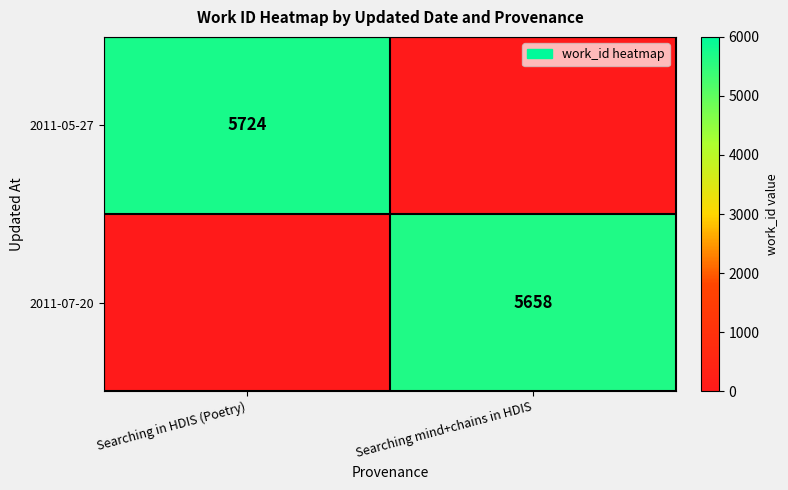

The 2011-05-27 series shows 5724 at Searching in HDIS (Poetry). True or false?

True